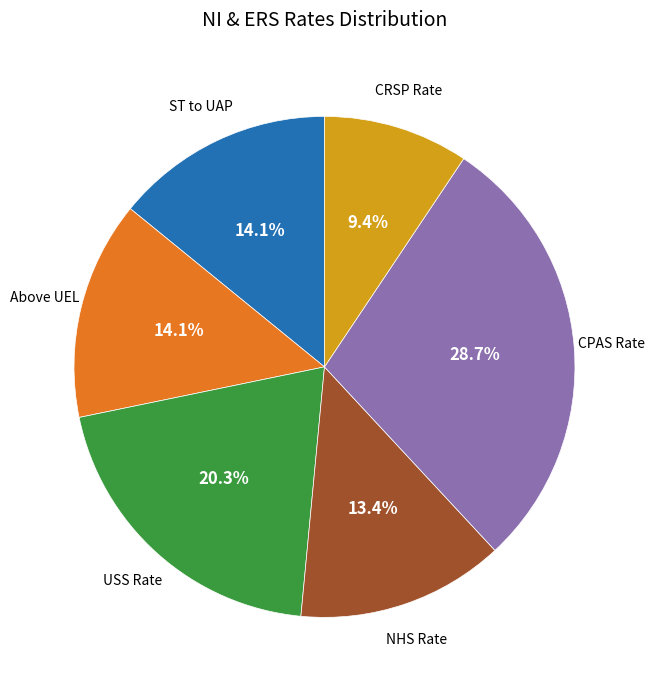

To the nearest percent, what is the difference between the largest and smallest slice percentages?

19%